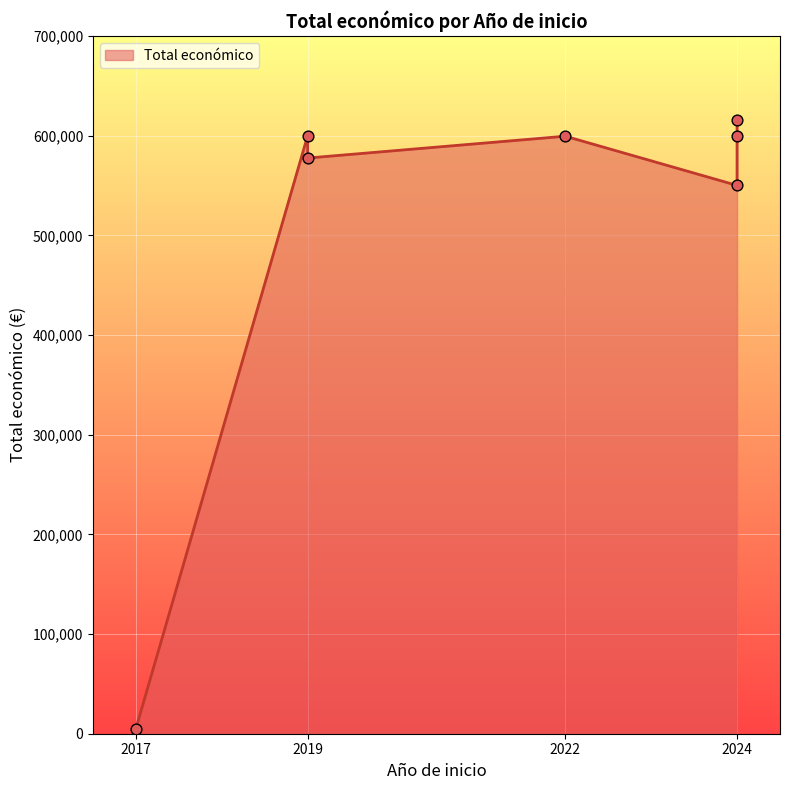

What is the ratio of the value at 2019 to the value at 2022?

1.0